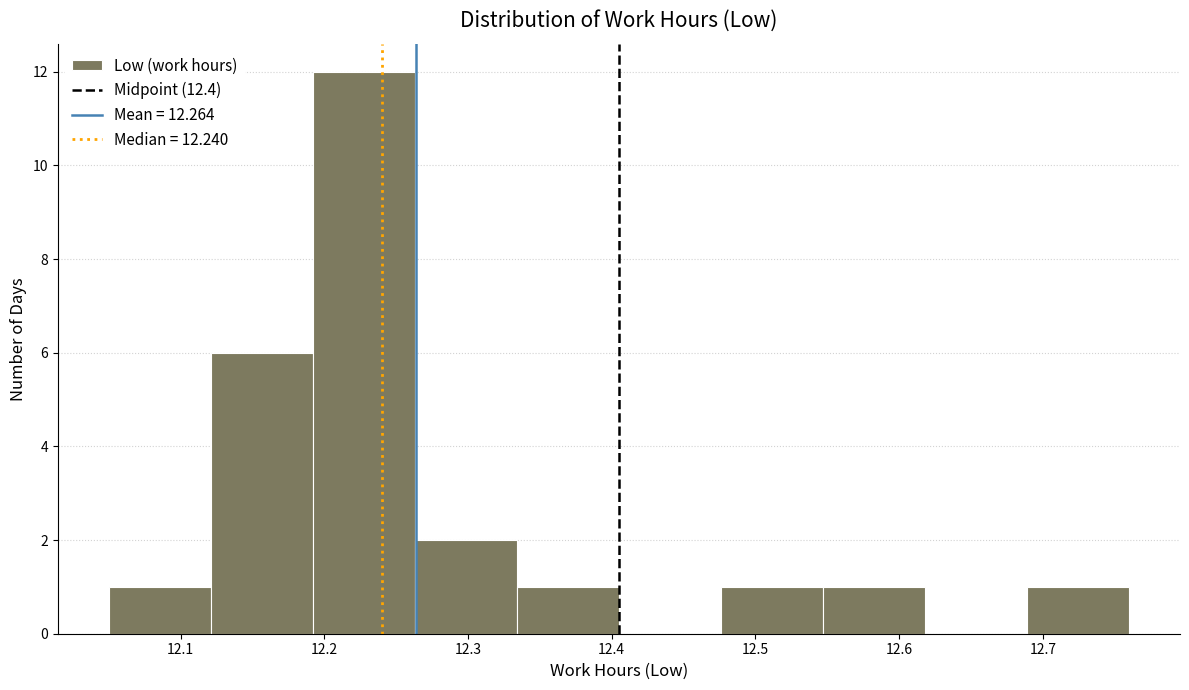

What is the height of the bar covering 12.050 to 12.121 on the x-axis? Neither the bar edges nor the heights are printed on the chart, so give them approximately, as read against the axes.

1